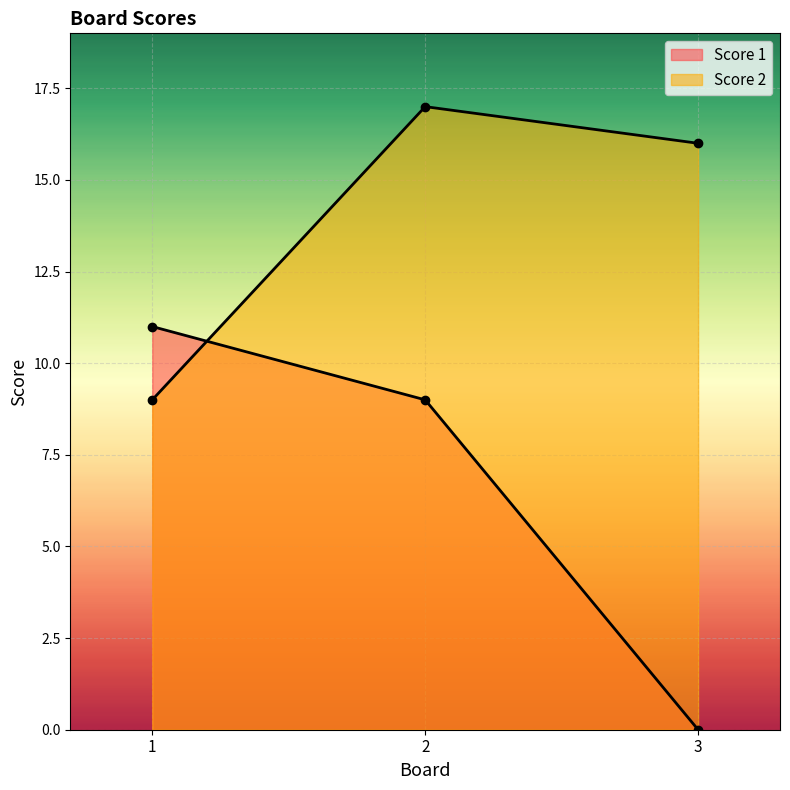

What is the value of the Score 2 point at the 3rd from the left?

16